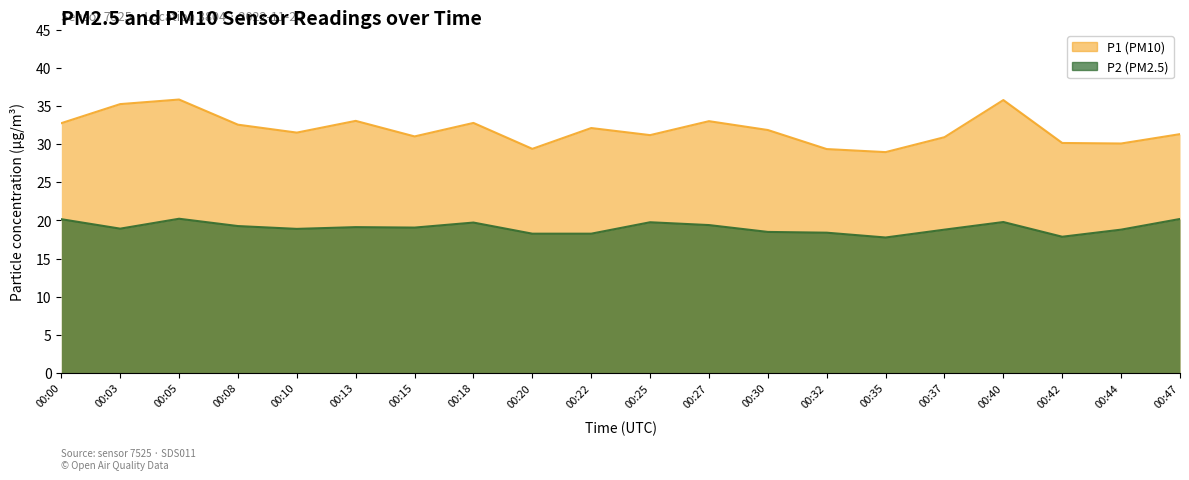

What value does the P2 series have at 00:03?

18.9